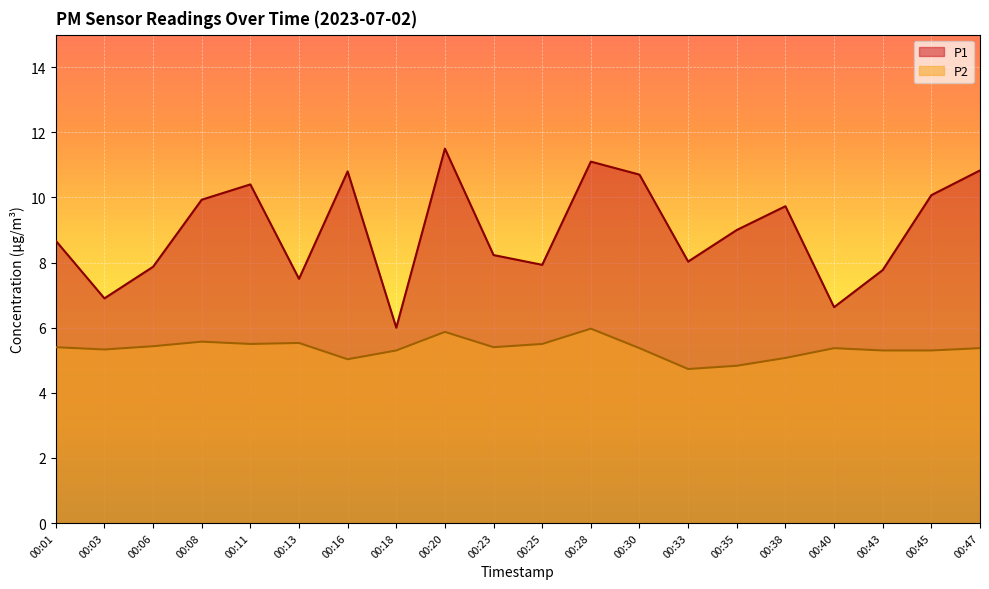

Is it true that P2 equals 2.7 at 00:13?

False